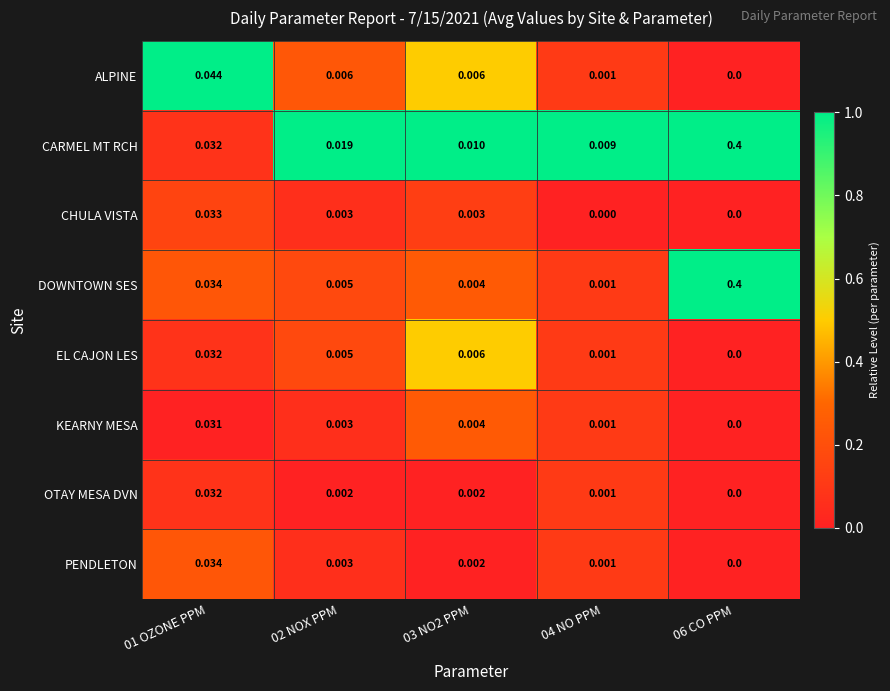

Which series changed the most between 01 OZONE PPM and 06 CO PPM?

CARMEL MT RCH